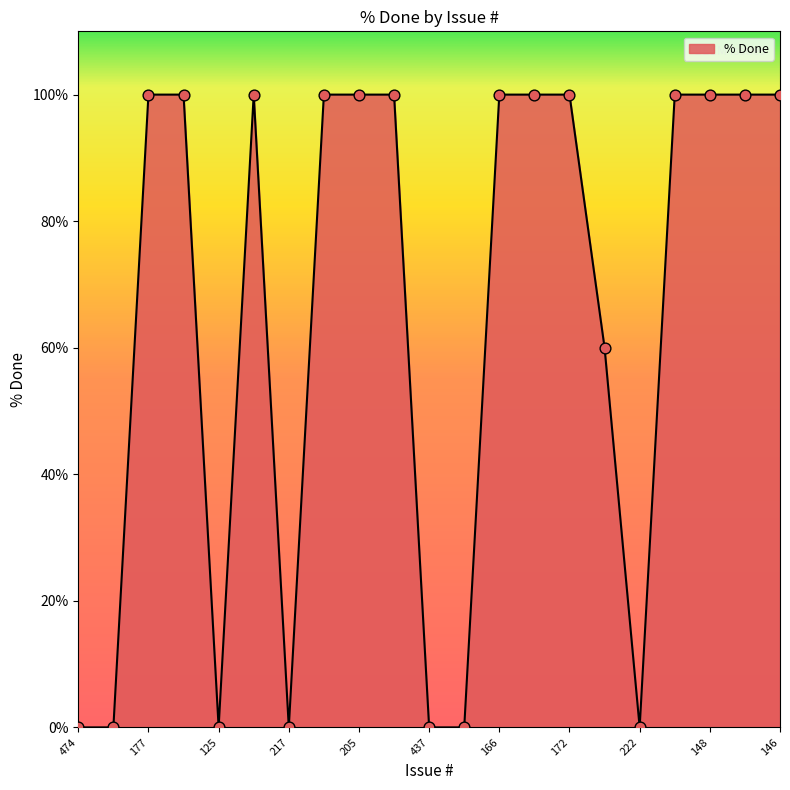

What is the difference between the maximum and minimum values?

100